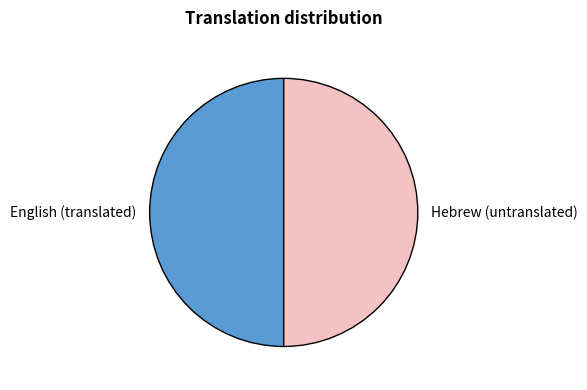

True or false: English (translated) accounts for 60% of the total.

False